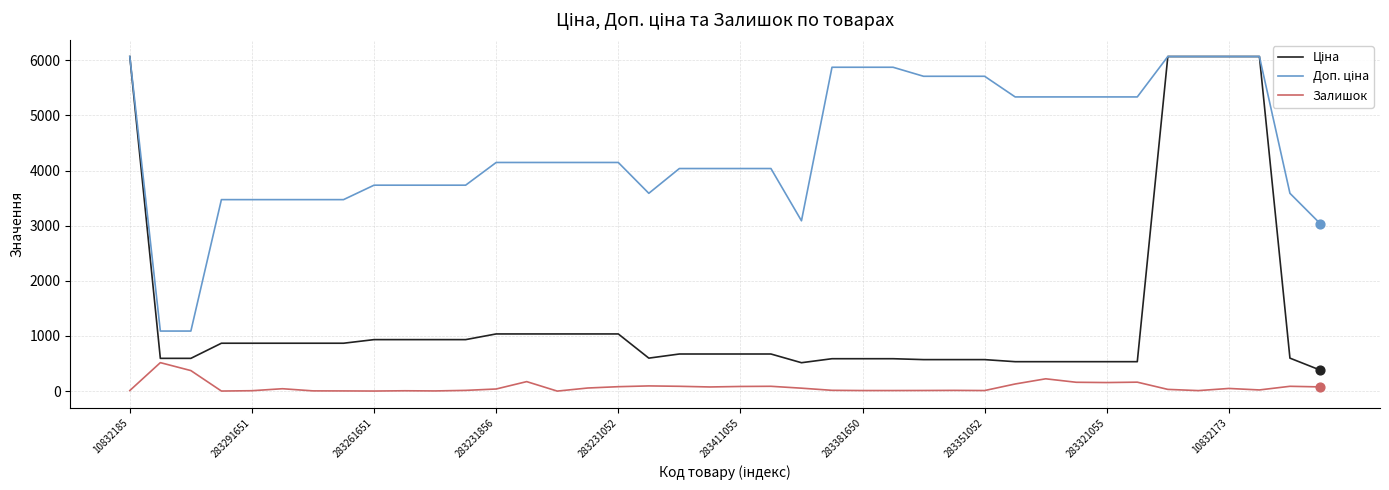

What is the greatest value displayed?

6067.2